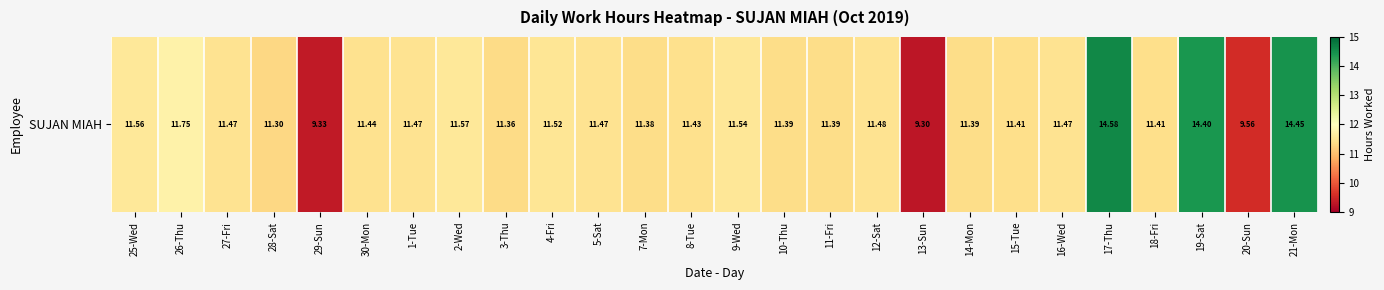

Which category has the lowest value across all series?

13-Sun